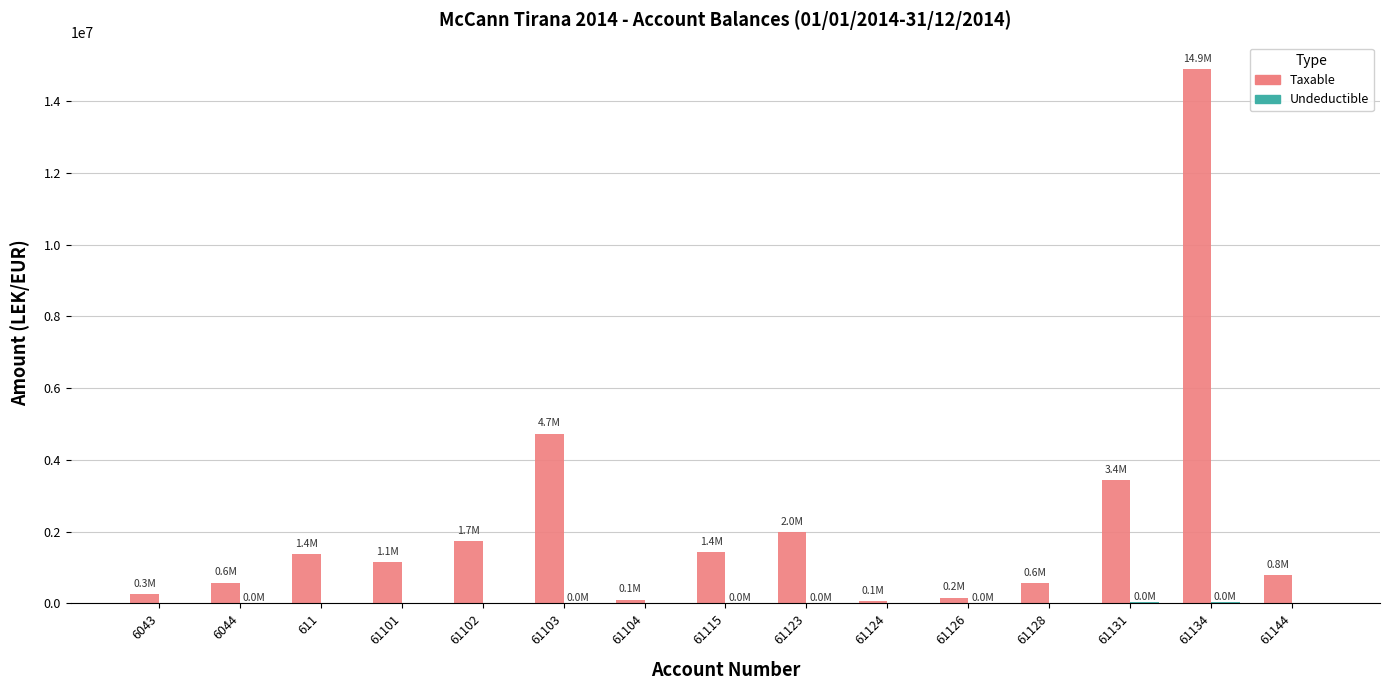

What is the sum of all Taxable values?

33231204.0